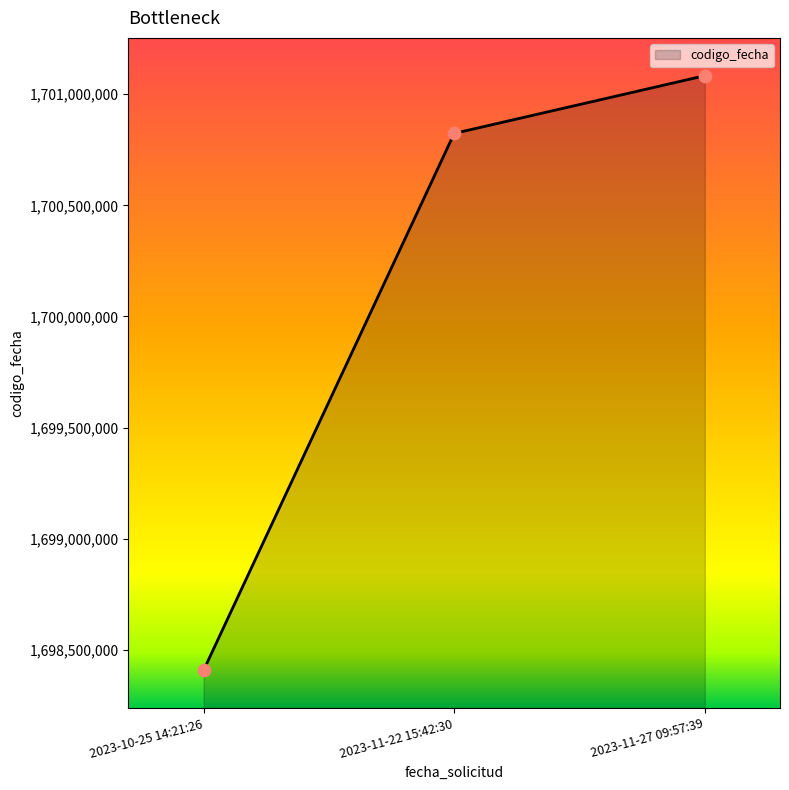

Which has a higher value, 2023-11-27 09:57:39 or 2023-10-25 14:21:26?

2023-11-27 09:57:39